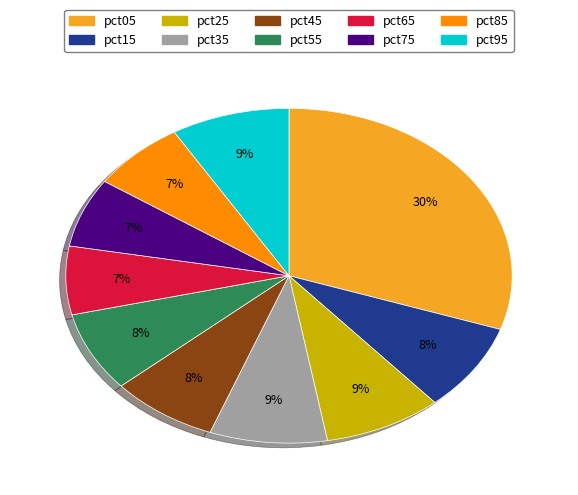

Is pct75 the majority of the pie?

No